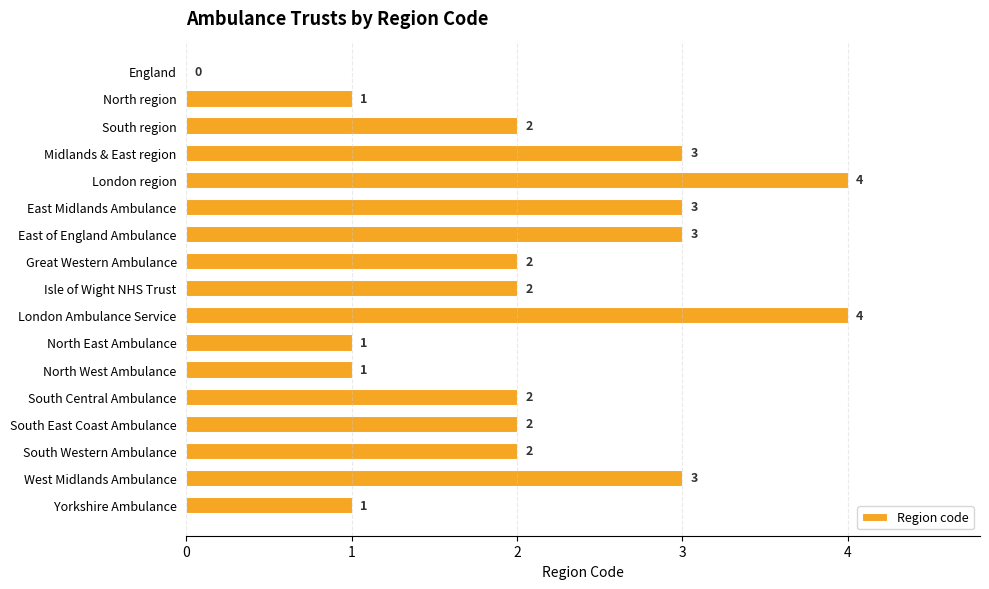

How many values are between 1 and 3?

14